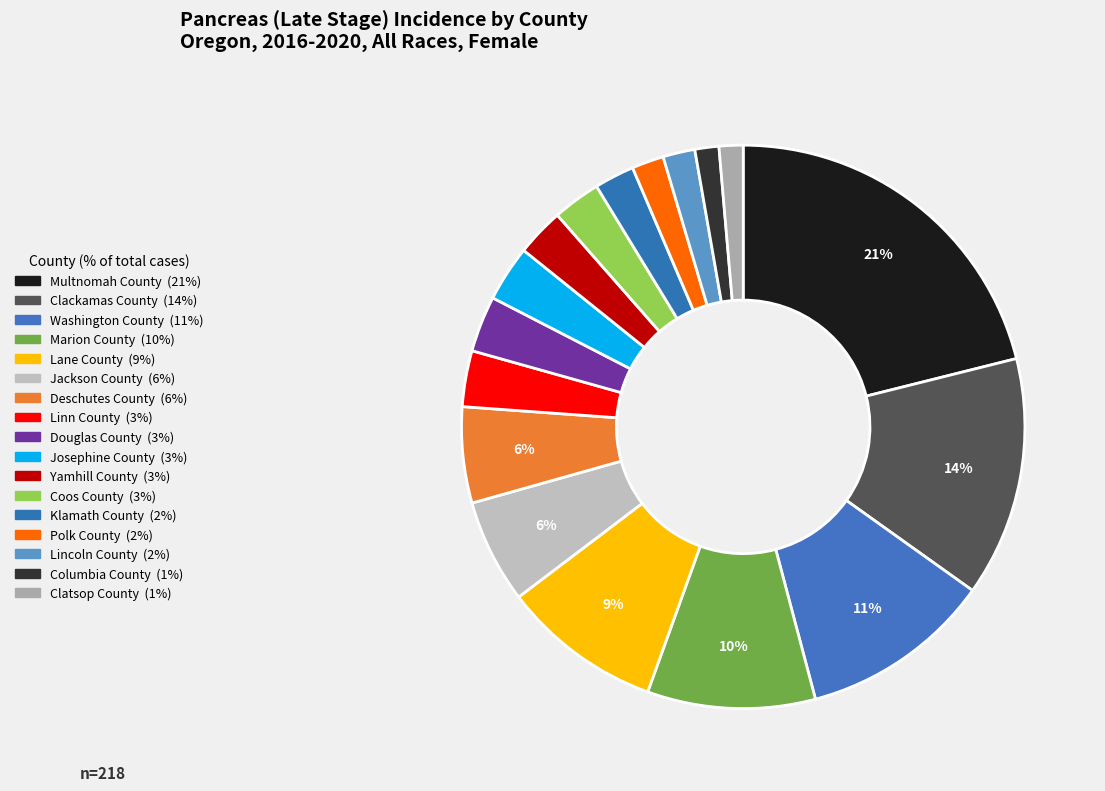

Is it true that Klamath County is 1% of the pie?

False